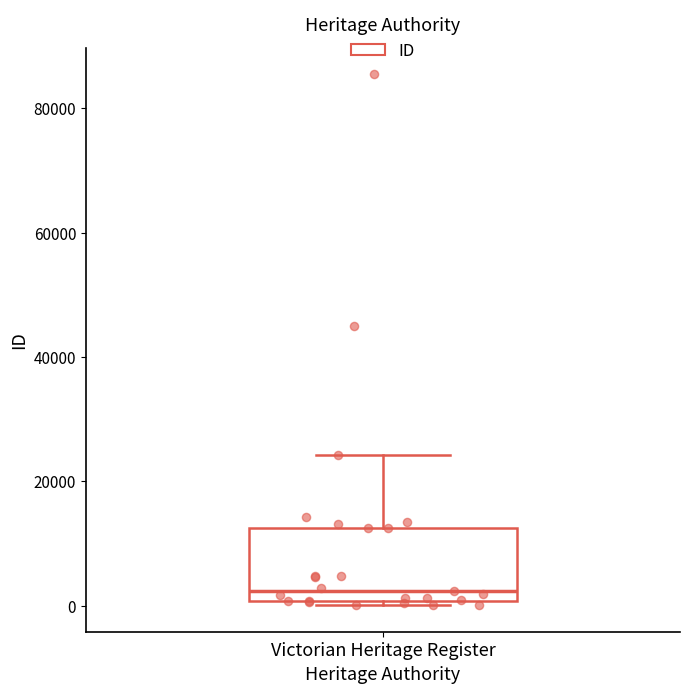

Read this box plot against the y-axis: the position of the median line, the range covered by the box, and the ends of both whiskers. The values are not printed on the chart, so give them approximately, as read against the axis.

median 2000, box 0 to 12000, whiskers 0 (just below the box's lower edge) to 24000